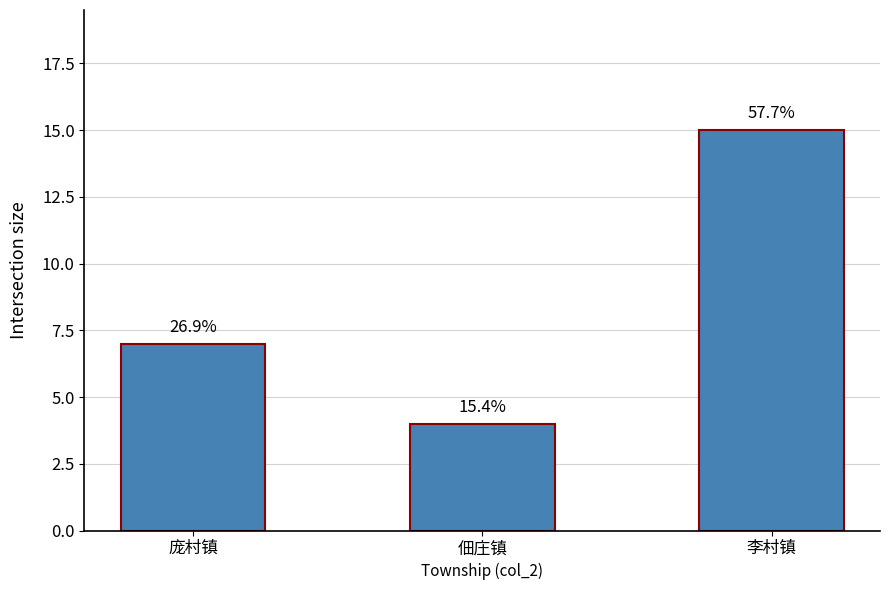

How many series are shown in this chart?

1